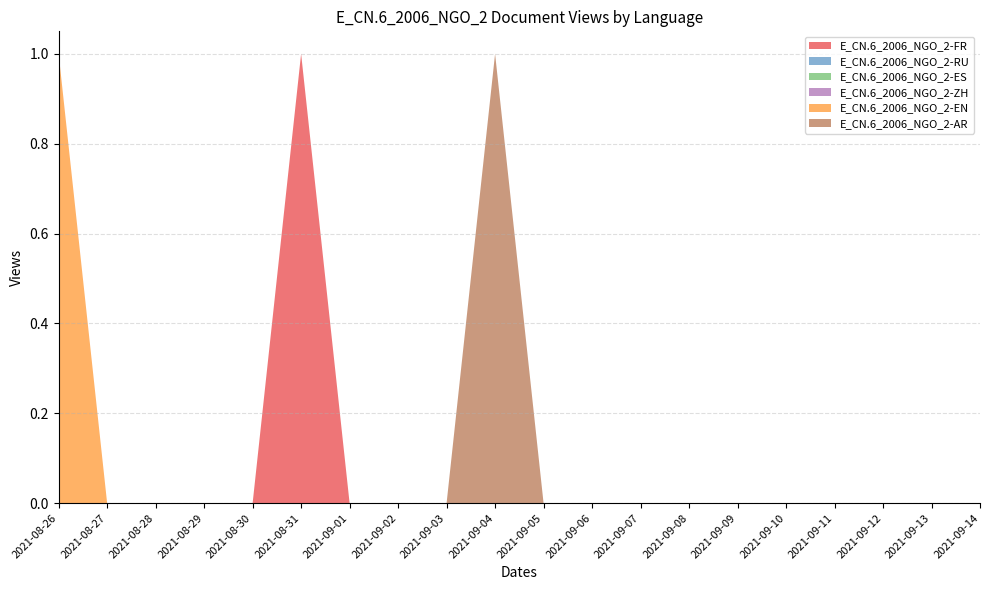

Reading right to left, transcribe all the data shown in this chart.

E_CN.6_2006_NGO_2-FR: 0	0	0	0	0	0	0	0	0	0	0	0	0	0	1	0	0	0	0	0
E_CN.6_2006_NGO_2-RU: 0	0	0	0	0	0	0	0	0	0	0	0	0	0	0	0	0	0	0	0
E_CN.6_2006_NGO_2-ES: 0	0	0	0	0	0	0	0	0	0	0	0	0	0	0	0	0	0	0	0
E_CN.6_2006_NGO_2-ZH: 0	0	0	0	0	0	0	0	0	0	0	0	0	0	0	0	0	0	0	0
E_CN.6_2006_NGO_2-EN: 0	0	0	0	0	0	0	0	0	0	0	0	0	0	0	0	0	0	0	1
E_CN.6_2006_NGO_2-AR: 0	0	0	0	0	0	0	0	0	0	1	0	0	0	0	0	0	0	0	0